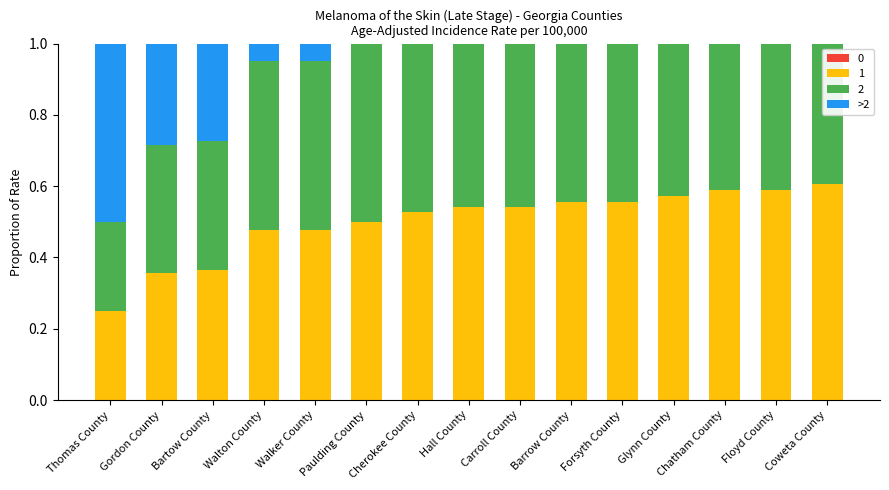

What is the sum of all 1 values?

7.5